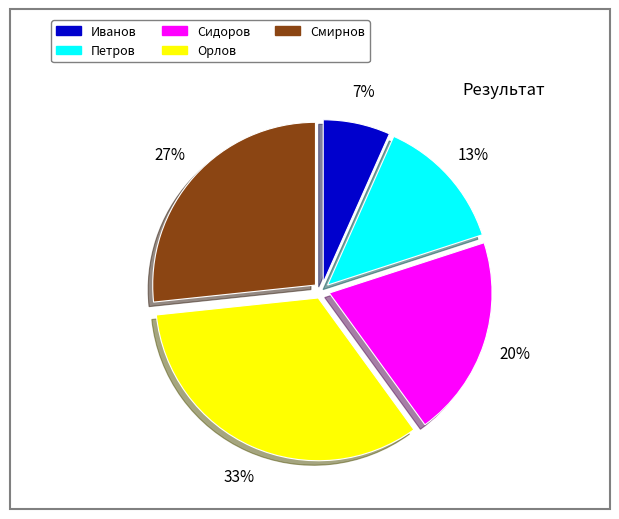

Is the sum of Орлов and Иванов greater than half?

No